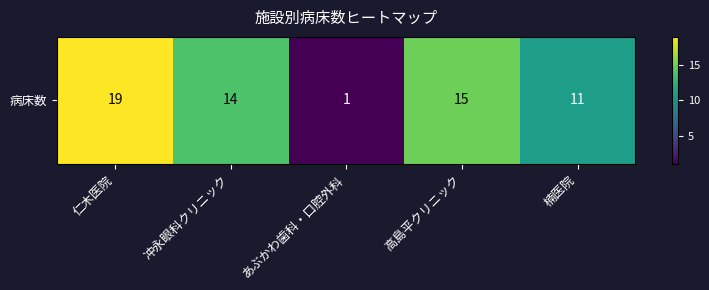

Reading left to right, extract all data points from this chart.

19	14	1	15	11